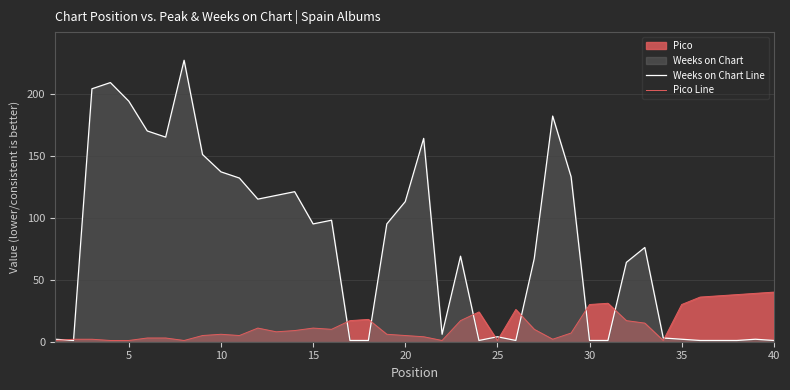

Rank the series by their maximum value, from highest to lowest.

Weeks on Chart Line, Pico Line